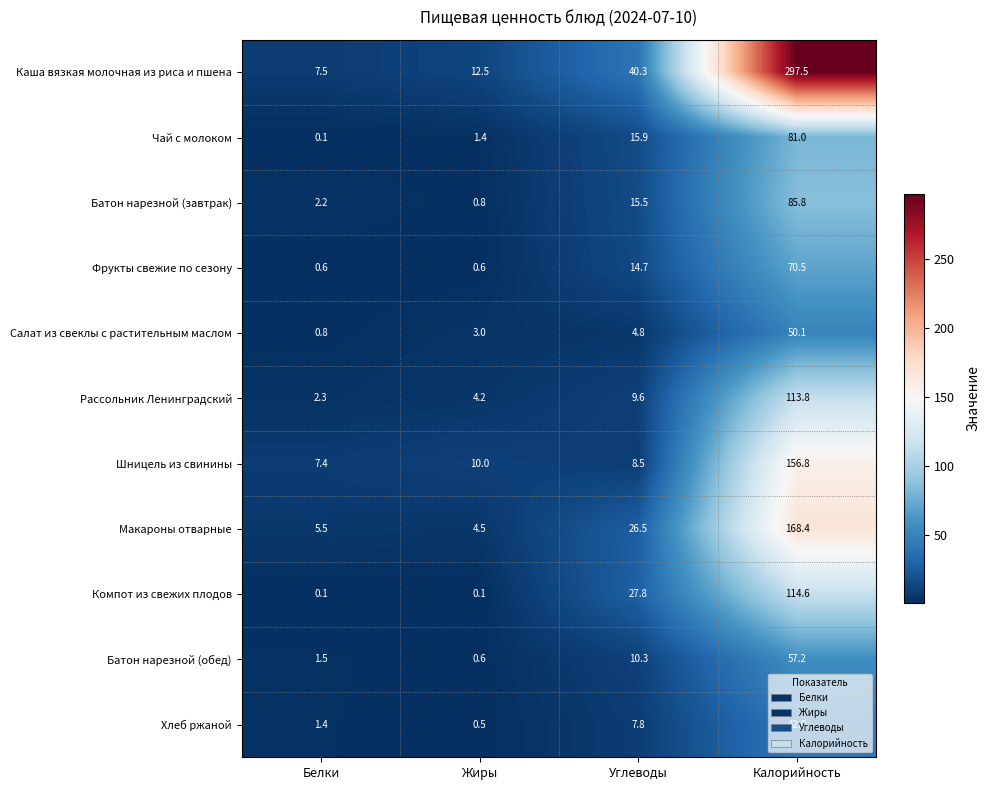

At Углеводы, list the series in order from largest to smallest.

Каша вязкая молочная из риса и пшена, Компот из свежих плодов, Макароны отварные, Чай с молоком, Батон нарезной (завтрак), Фрукты свежие по сезону, Батон нарезной (обед), Рассольник Ленинградский, Шницель из свинины, Хлеб ржаной, Салат из свеклы с растительным маслом